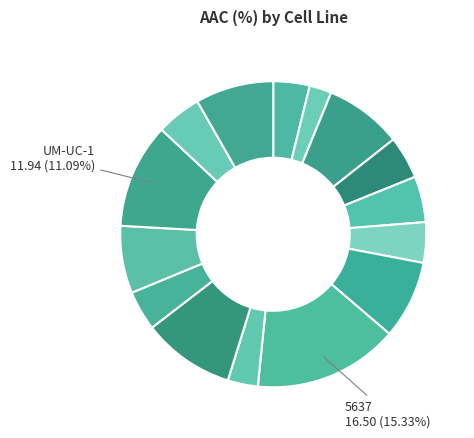

To the nearest percent, what is the difference between the largest and smallest slice percentages?

13%